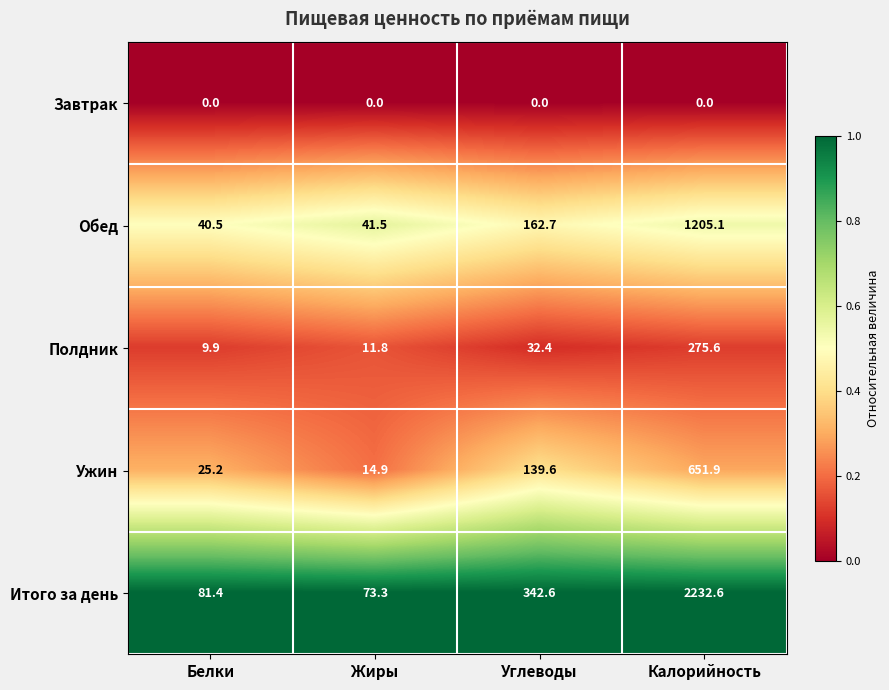

Where does the Итого за день series first go above 342?

Углеводы